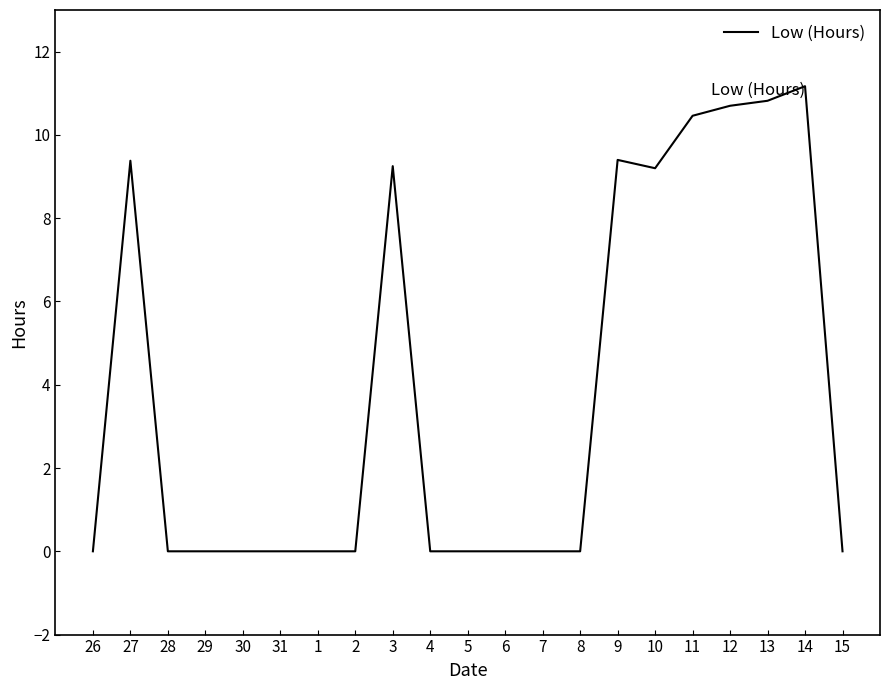

Count the number of data series in this chart.

1